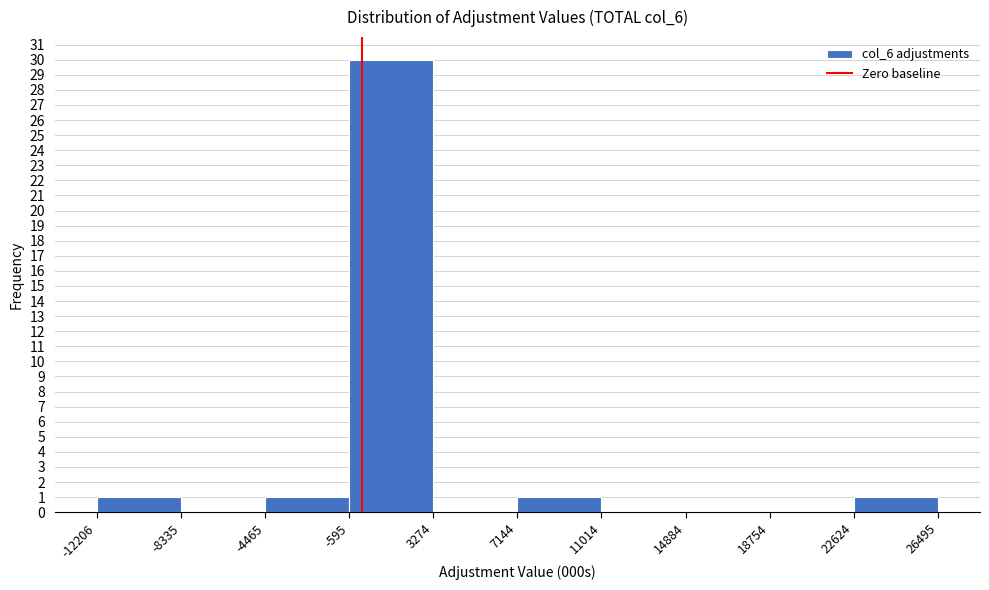

Which range on the x-axis has the tallest bar?

-595 to 3274